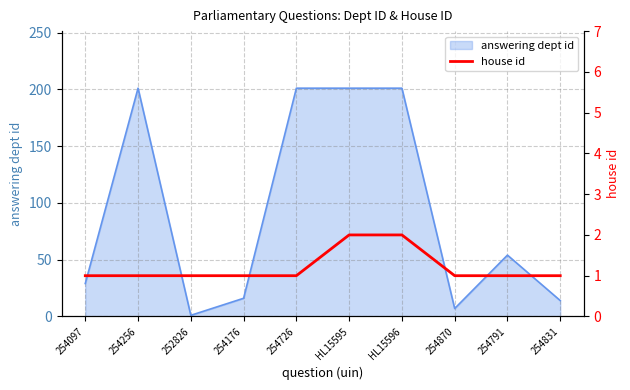

Does the chart have visible grid lines?

Yes